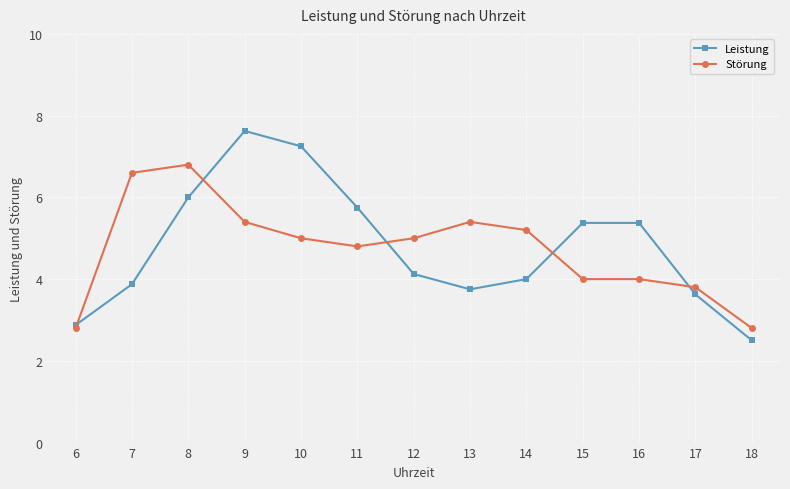

What are all the series names shown in the legend?

Leistung, Störung